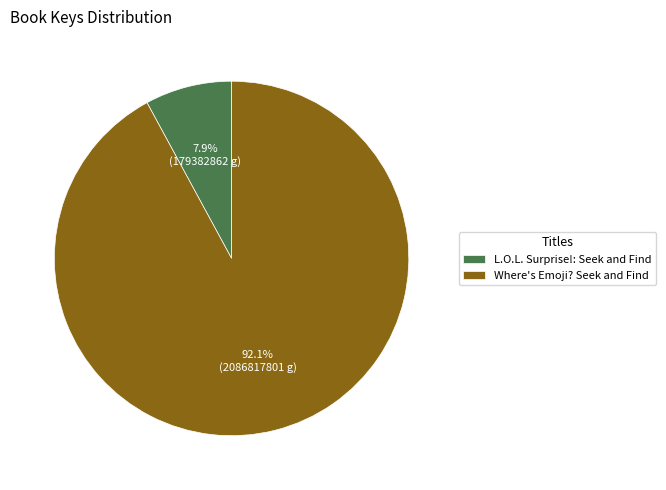

To the nearest percent, what is the difference between the Where's Emoji? Seek and Find and L.O.L. Surprise!: Seek and Find slice percentages?

84%